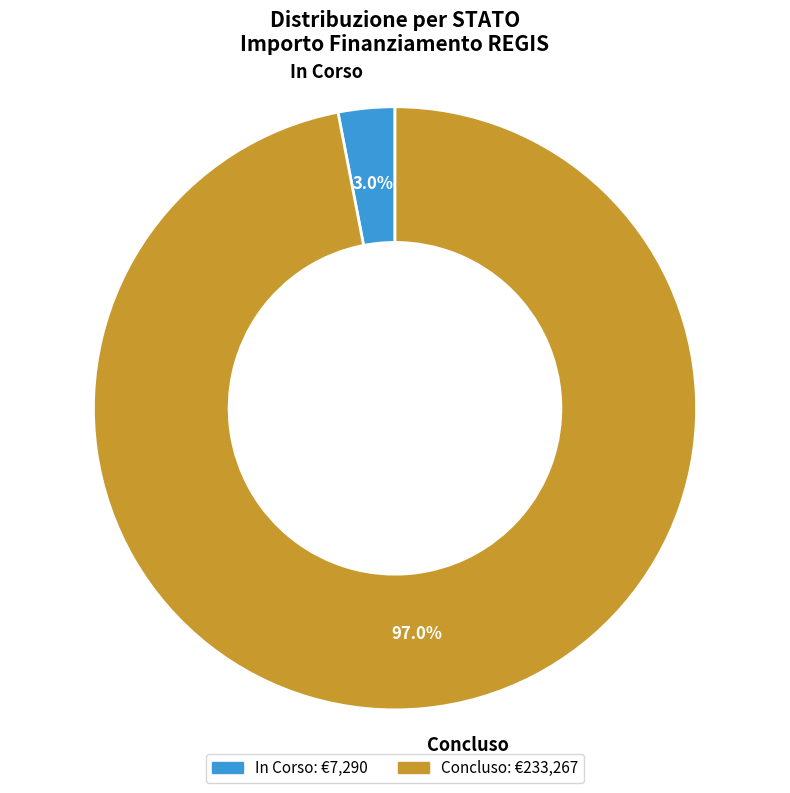

Which category has the biggest portion of the pie?

Concluso